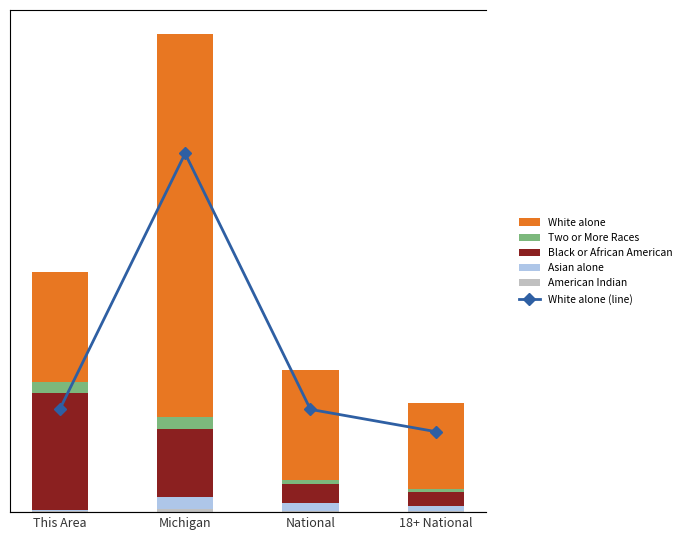

What is the value of the Line (White alone) bar at the 1st from the left?

22401.0